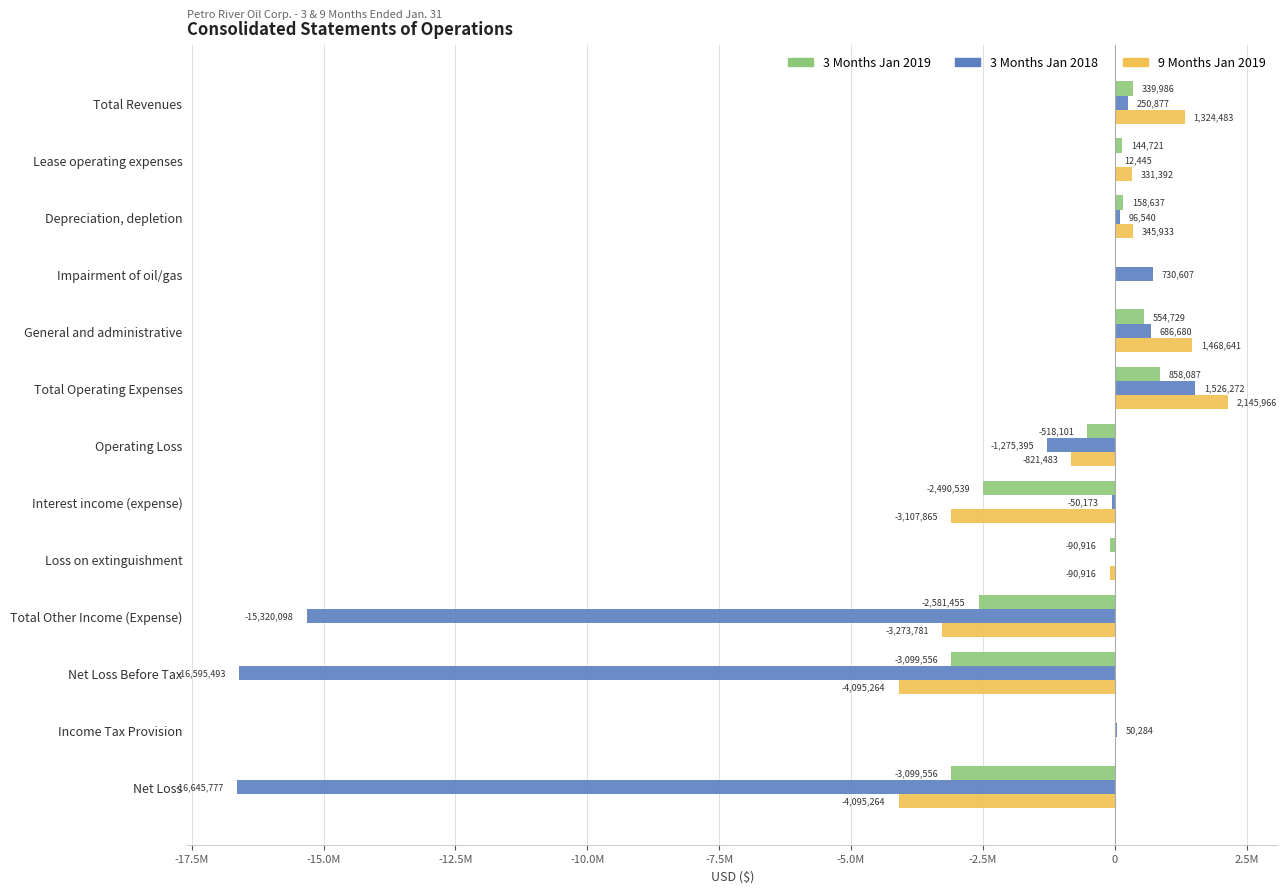

List the series in order of their peak value, highest first.

9 Months Jan 2019, 3 Months Jan 2018, 3 Months Jan 2019